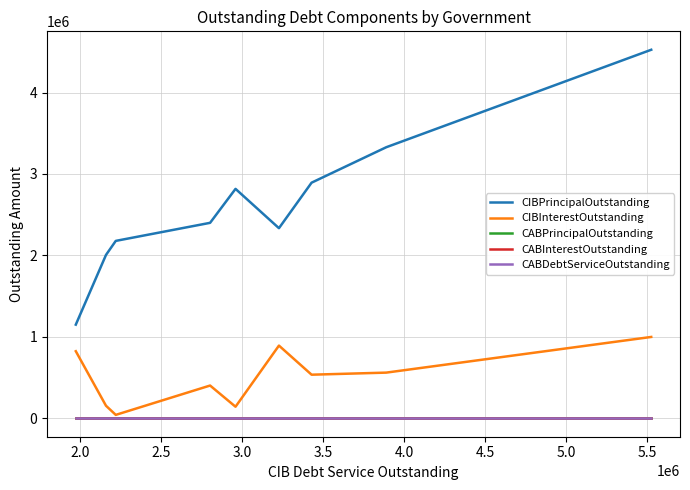

What are all the series names shown in the legend?

CIBPrincipalOutstanding, CIBInterestOutstanding, CABPrincipalOutstanding, CABInterestOutstanding, CABDebtServiceOutstanding